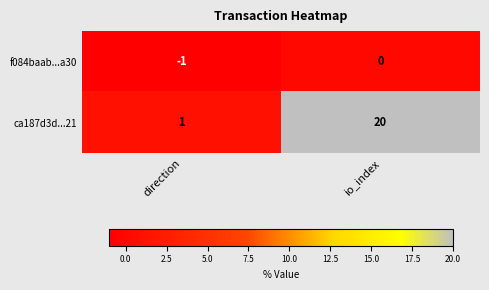

How many series are shown in this chart?

2